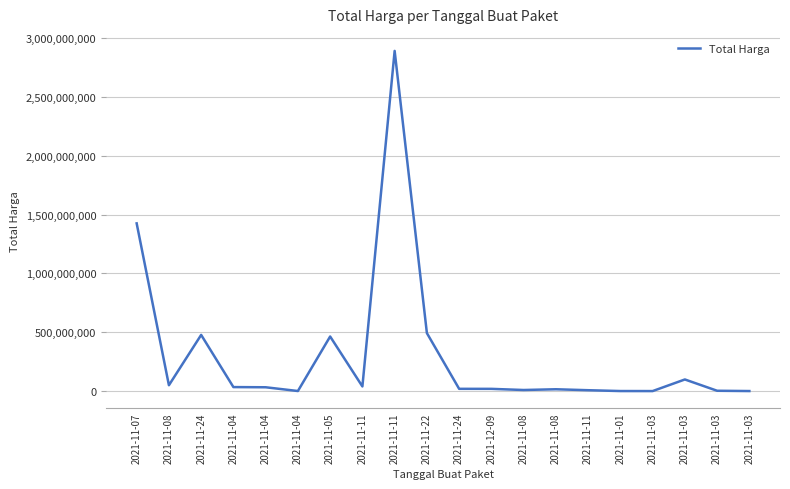

Is this an area chart (filled region under the line)?

No